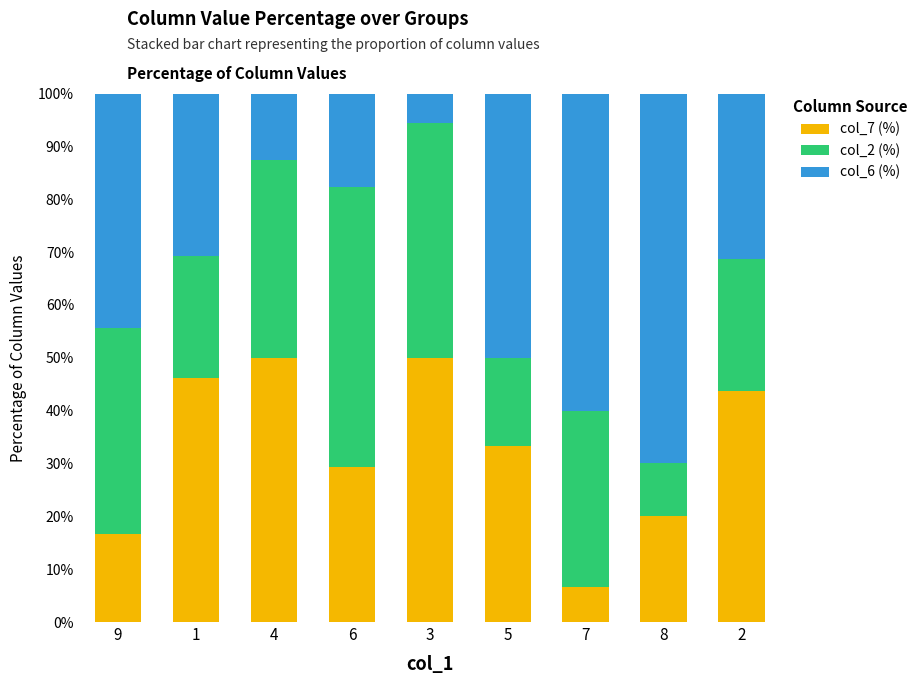

What is the total value across all series at 8?

100.0